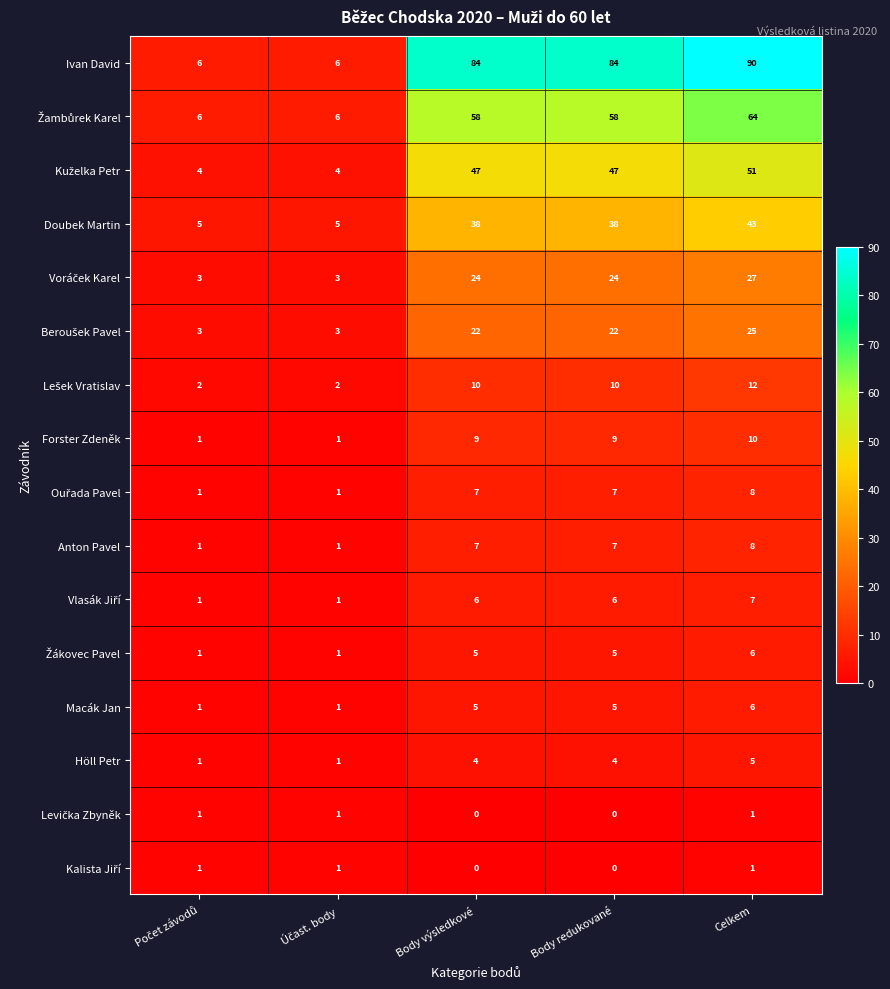

What is the average value of the Forster Zdeněk series?

6